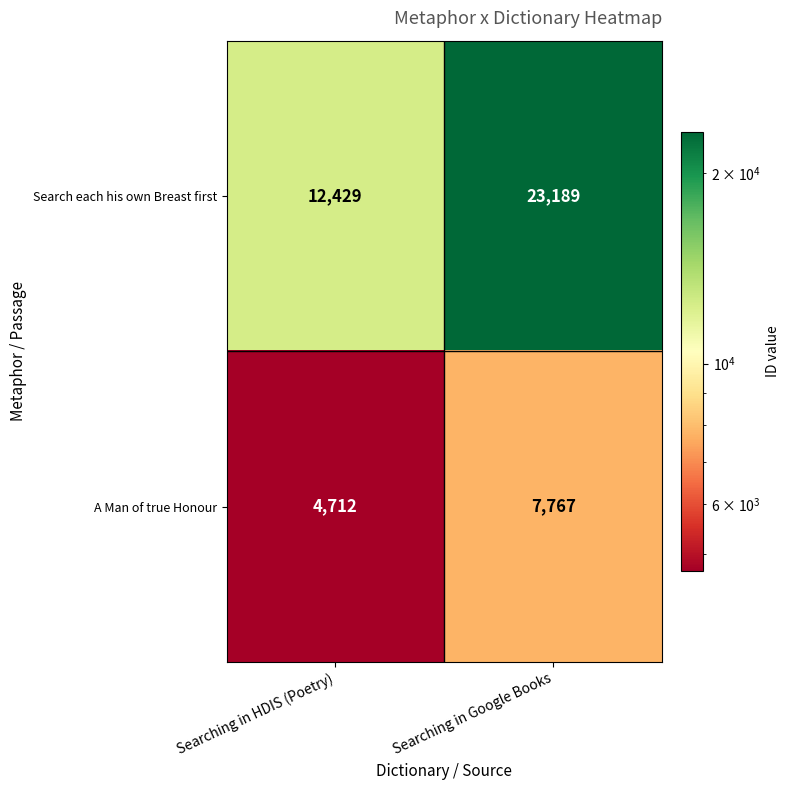

Between Searching in HDIS (Poetry) and Searching in Google Books, which series saw the biggest shift?

Search each his own Breast first